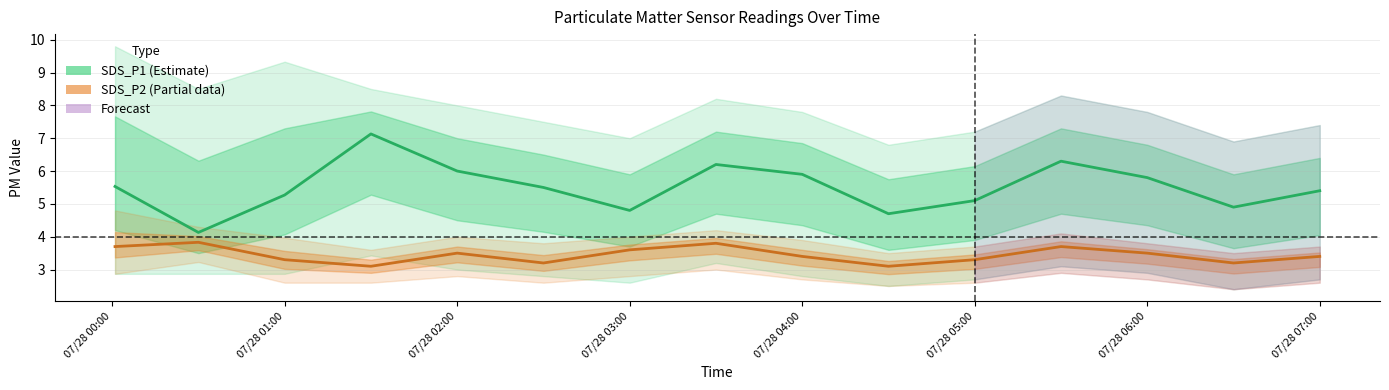

At how many categories does at least one series exceed 3?

15